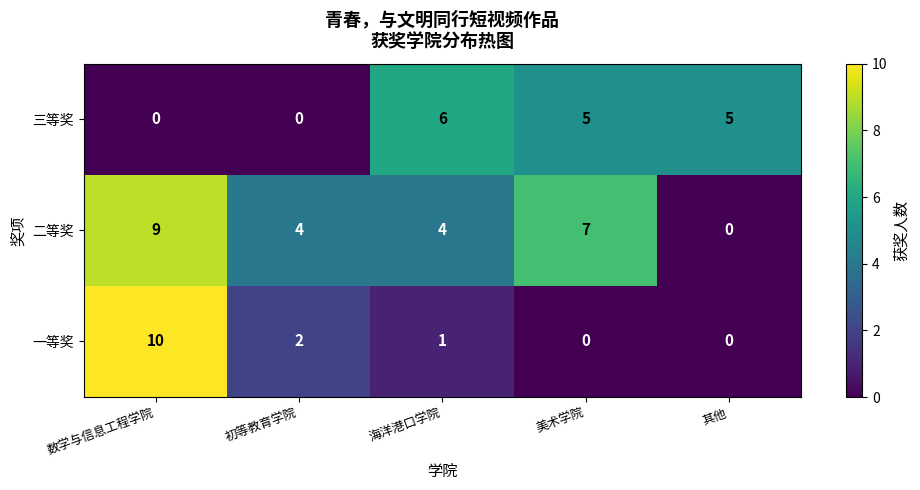

What is the highest value of the 二等奖 series?

9